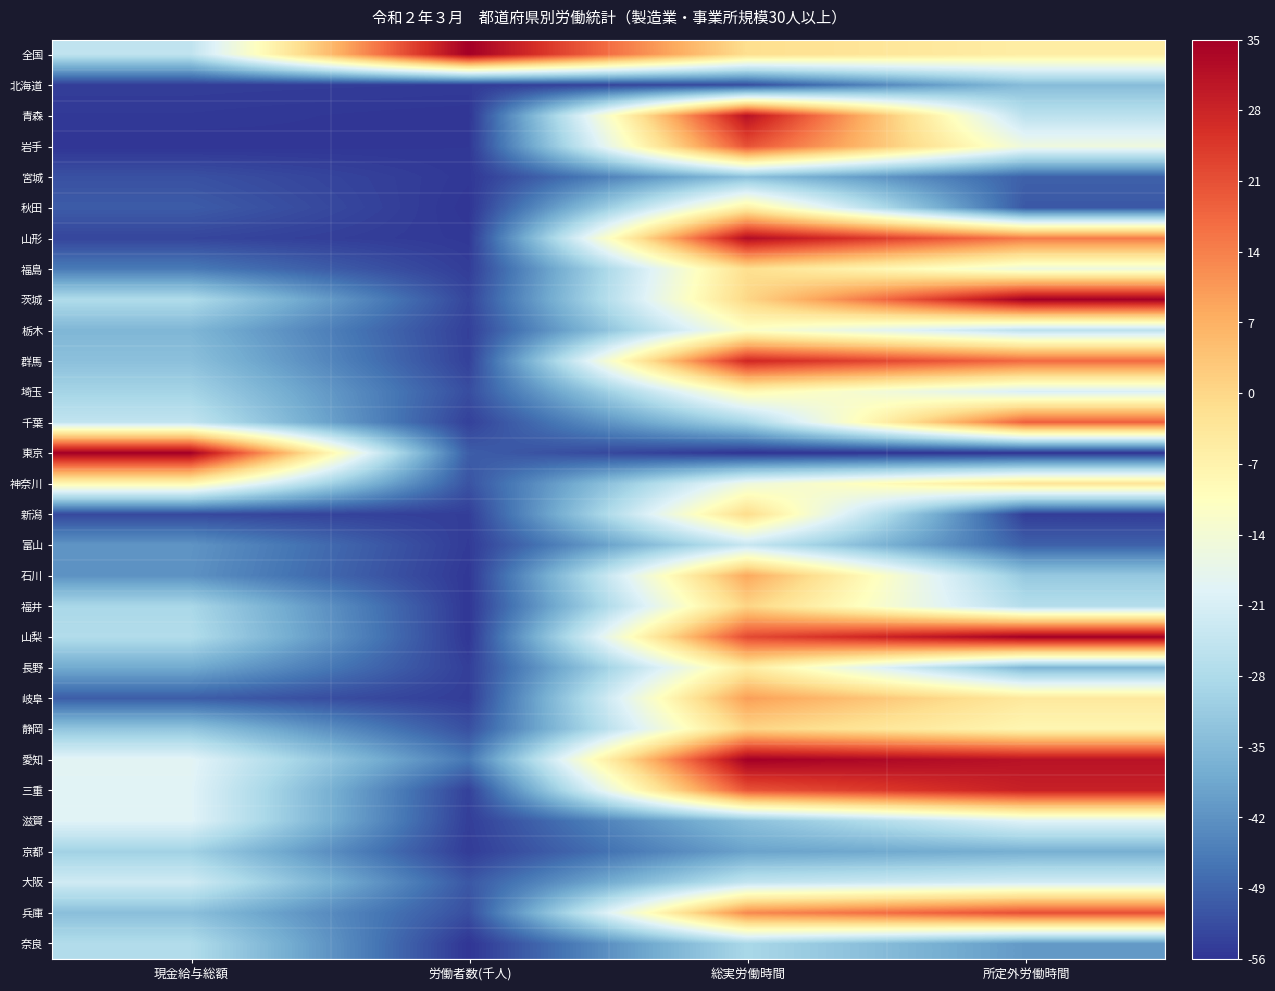

Reading left to right, extract all data points from this chart.

全国: 現金給与総額=-25.0	労働者数(千人)=35.0	総実労働時間=-1.4	所定外労働時間=-5.4
北海道: 現金給与総額=-54.7	労働者数(千人)=-55.0	総実労働時間=-52.5	所定外労働時間=-34.5
青森: 現金給与総額=-55.3	労働者数(千人)=-56.0	総実労働時間=31.5	所定外労働時間=-25.7
岩手: 現金給与総額=-56.0	労働者数(千人)=-55.6	総実労働時間=20.8	所定外労働時間=-15.6
宮城: 現金給与総額=-51.9	労働者数(千人)=-55.5	総実労働時間=-33.8	所定外労働時間=-49.7
秋田: 現金給与総額=-50.4	労働者数(千人)=-55.9	総実労働時間=-6.0	所定外労働時間=-50.9
山形: 現金給与総額=-53.6	労働者数(千人)=-55.4	総実労働時間=32.5	所定外労働時間=14.8
福島: 現金給与総額=-45.8	労働者数(千人)=-54.8	総実労働時間=-1.4	所定外労働時間=-15.6
茨城: 現金給与総額=-27.8	労働者数(千人)=-53.5	総実労働時間=0.1	所定外労働時間=35.0
栃木: 現金給与総額=-35.7	労働者数(千人)=-54.4	総実労働時間=-11.5	所定外労働時間=-25.7
群馬: 現金給与総額=-33.7	労働者数(千人)=-54.2	総実労働時間=27.4	所定外労働時間=17.3
埼玉: 現金給与総額=-29.5	労働者数(千人)=-52.4	総実労働時間=-8.5	所定外労働時間=-20.6
千葉: 現金給与総額=-24.8	労働者数(千人)=-54.2	総実労働時間=-29.2	所定外労働時間=18.6
東京: 現金給与総額=35.0	労働者数(千人)=-50.2	総実労働時間=-56.0	所定外労働時間=-56.0
神奈川: 現金給与総額=-8.3	労働者数(千人)=-51.6	総実労働時間=-15.6	所定外労働時間=-2.9
新潟: 現金給与総額=-53.1	労働者数(千人)=-54.7	総実労働時間=-0.9	所定外労働時間=-54.7
富山: 現金給与総額=-41.6	労働者数(千人)=-55.1	総実労働時間=-23.6	所定外労働時間=-49.7
石川: 現金給与総額=-42.0	労働者数(千人)=-55.5	総実労働時間=8.2	所定外労働時間=-32.0
福井: 現金給与総額=-28.7	労働者数(千人)=-55.7	総実労働時間=0.6	所定外労働時間=-26.9
山梨: 現金給与総額=-27.4	労働者数(千人)=-55.7	総実労働時間=21.9	所定外労働時間=35.0
長野: 現金給与総額=-37.9	労働者数(千人)=-54.5	総実労働時間=-4.9	所定外労働時間=-35.8
岐阜: 現金給与総額=-50.2	労働者数(千人)=-54.7	総実労働時間=9.7	所定外労働時間=-4.2
静岡: 現金給与総額=-32.7	労働者数(千人)=-52.1	総実労働時間=0.6	所定外労働時間=-8.0
愛知: 現金給与総額=-18.7	労働者数(千人)=-46.3	総実労働時間=35.0	所定外労働時間=31.2
三重: 現金給与総額=-19.3	労働者数(千人)=-54.2	総実労働時間=20.3	所定外労働時間=28.7
滋賀: 現金給与総額=-19.2	労働者数(千人)=-54.6	総実労働時間=-33.8	所定外労働時間=-19.3
京都: 現金給与総額=-30.0	労働者数(千人)=-54.9	総実労働時間=-39.3	所定外労働時間=-37.0
大阪: 現金給与総額=-22.4	労働者数(千人)=-51.0	総実労働時間=-24.7	所定外労働時間=-21.9
兵庫: 現金給与総額=-33.9	労働者数(千人)=-52.2	総実労働時間=12.8	所定外労働時間=21.1
奈良: 現金給与総額=-27.5	労働者数(千人)=-56.0	総実労働時間=-28.7	所定外労働時間=-40.8